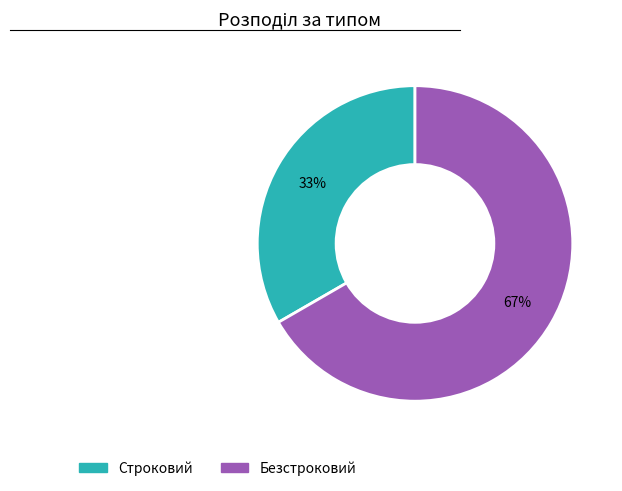

How many segments does this pie chart have?

2